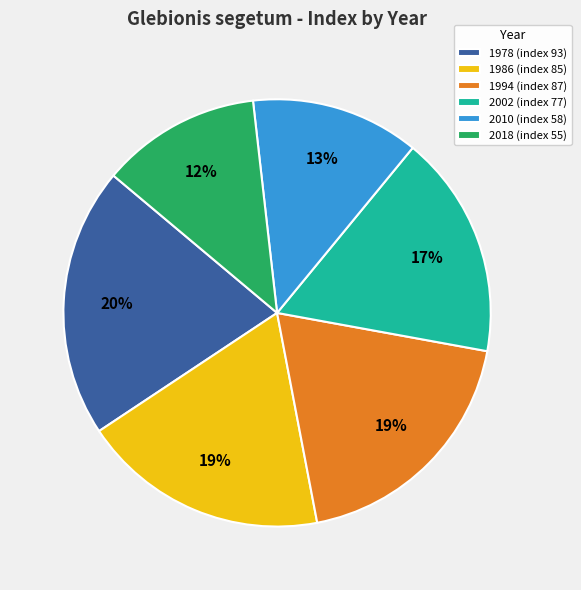

Which category has the biggest portion of the pie?

1978 (index 93)